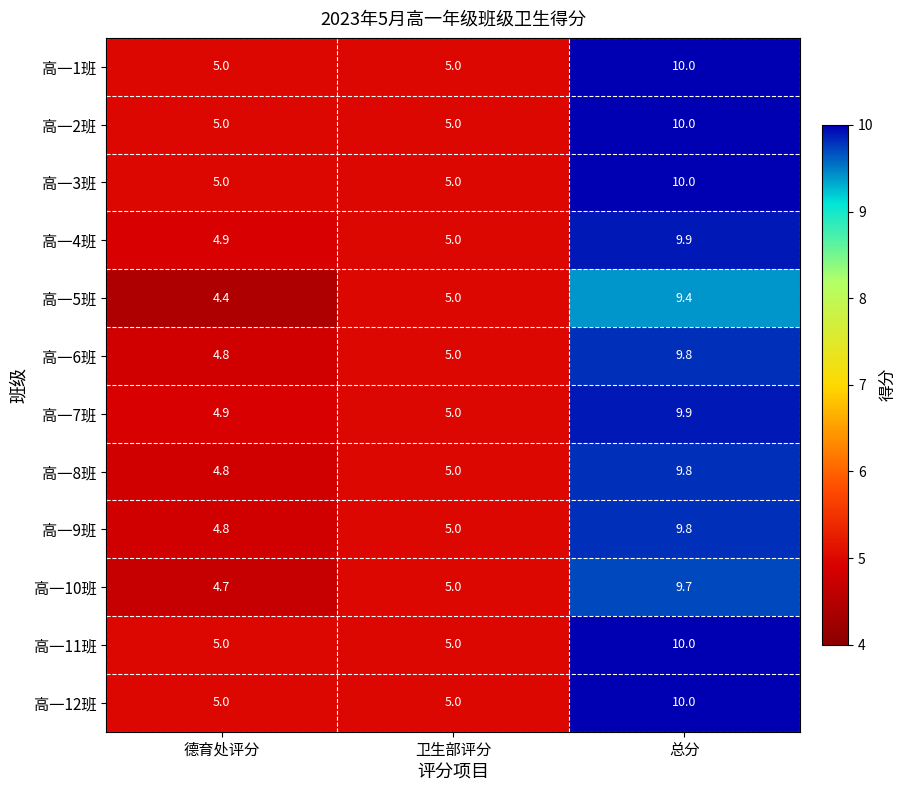

What is the minimum value shown in the chart?

4.4